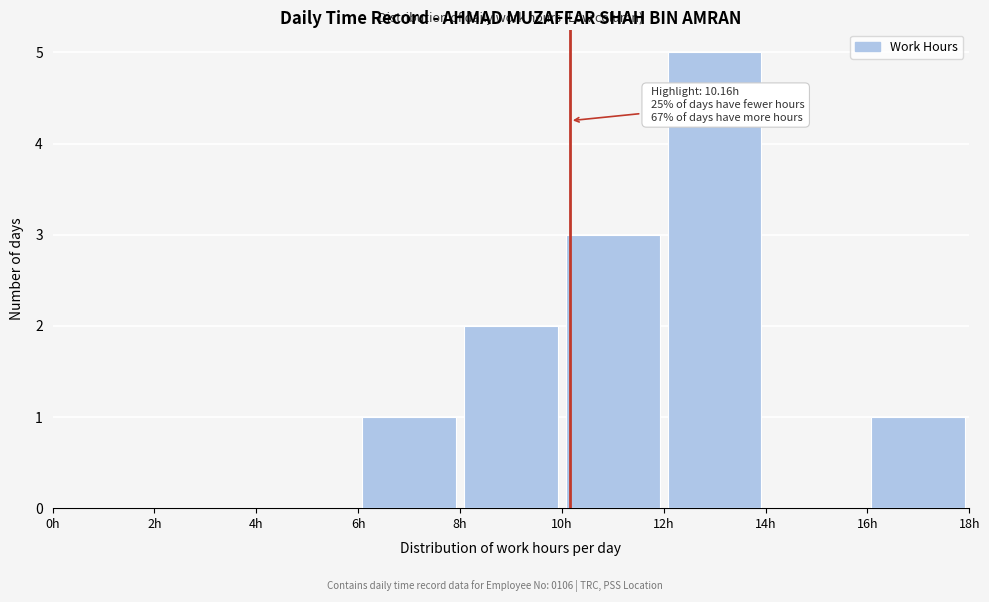

Which range on the x-axis has the tallest bar?

12 to 14